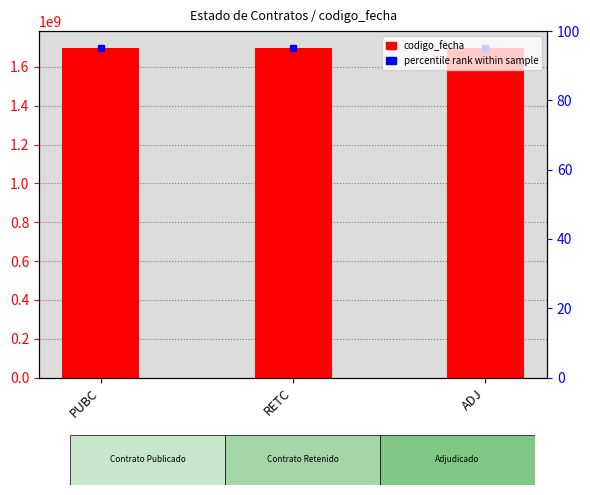

True or false: the data shows 1696850562 at ADJ.

True